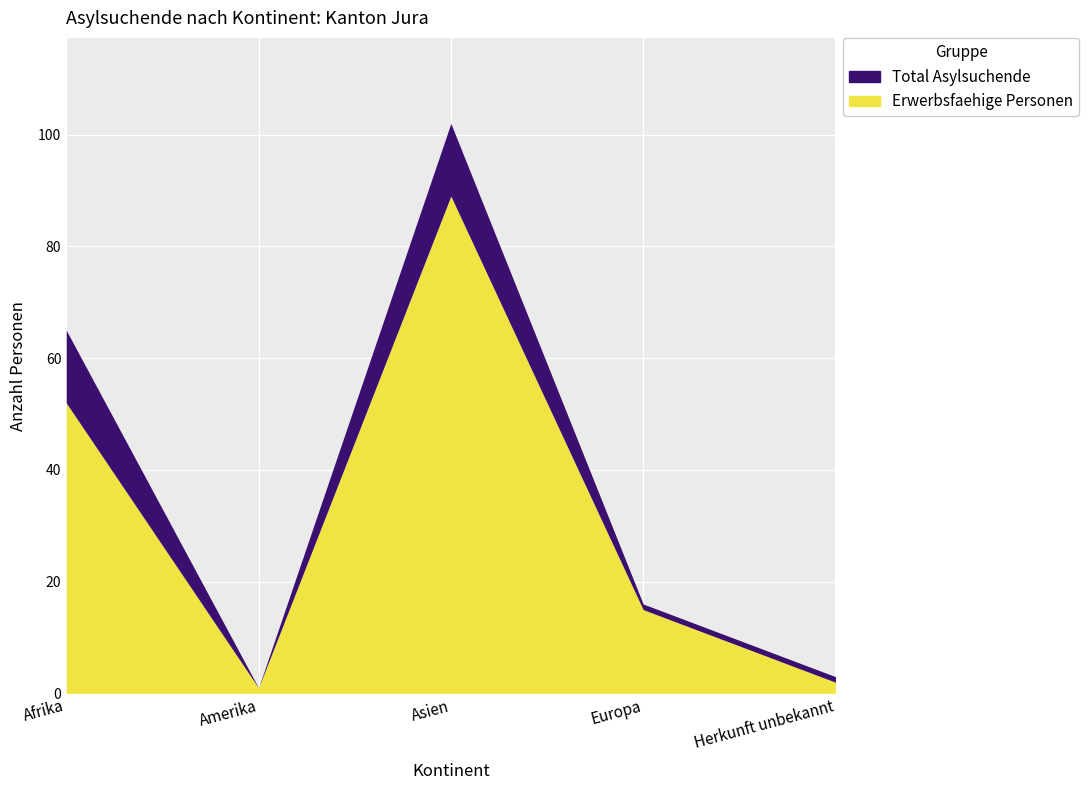

Rank the categories by Total Asylsuchende value from lowest to highest.

Amerika, Herkunft unbekannt, Europa, Afrika, Asien